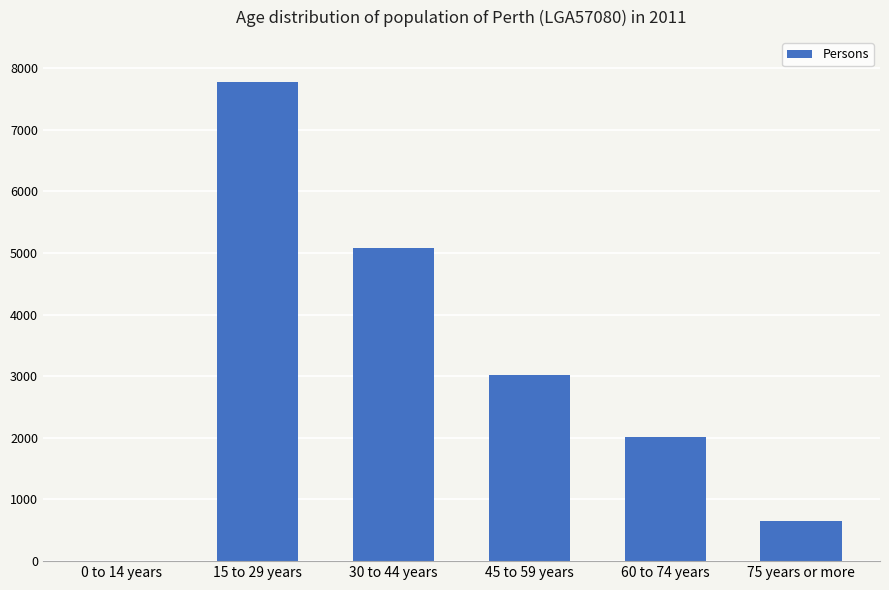

What is the average value?

3090